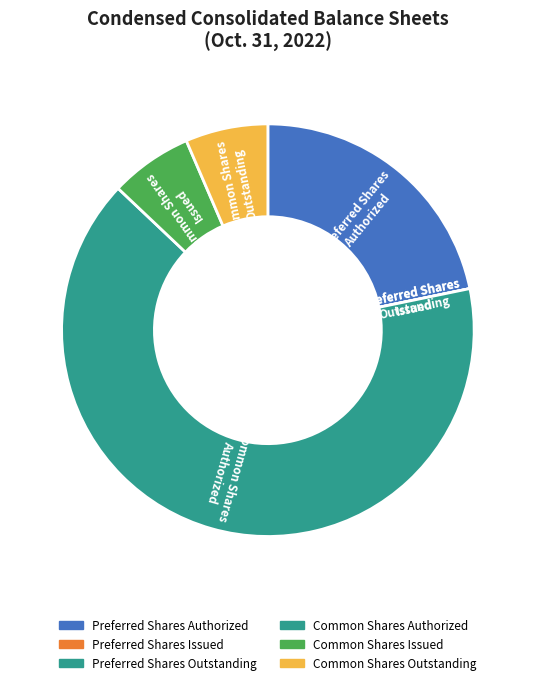

Between Preferred Shares Authorized and Common Shares Issued, which is larger?

Preferred Shares Authorized